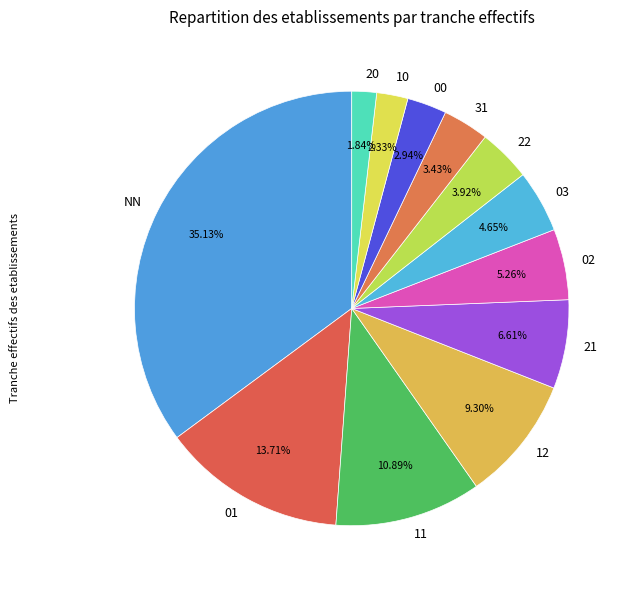

What is the ratio of the value at 21 to the value at 11?

0.6